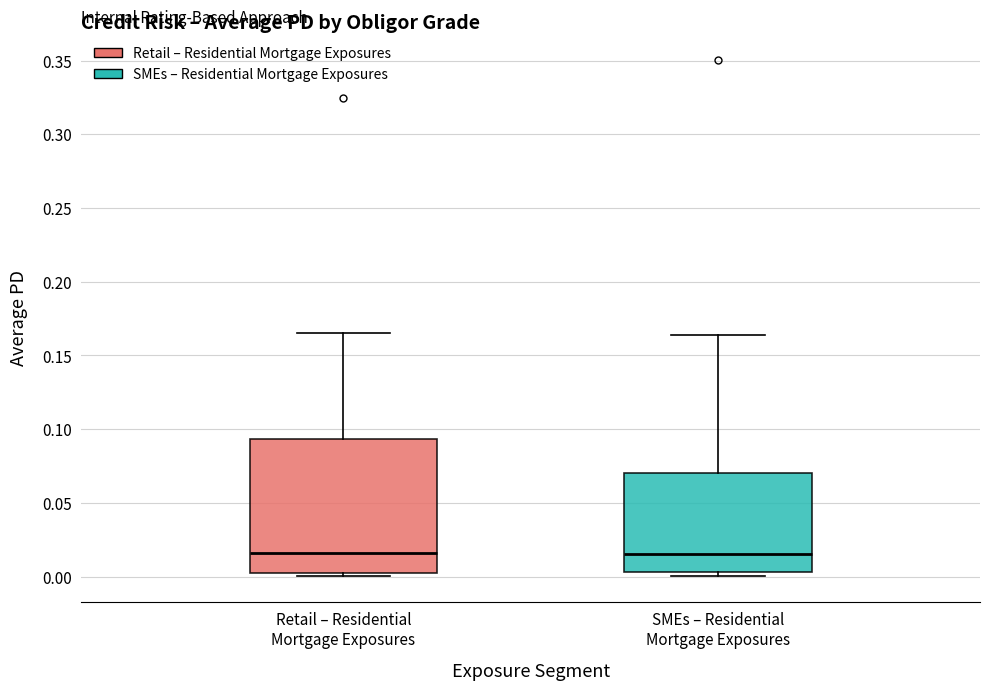

Reading left to right, transcribe this box plot: for each box, give where its median line is, the range the box spans, and where its two whiskers end, as read against the y-axis. The values are not printed on the chart, so give them approximately, as read against the axis.

Retail – Residential Mortgage Exposures: median 0.015, box 0.000 to 0.095, whiskers 0.000 (just below the box's lower edge) to 0.165
SMEs – Residential Mortgage Exposures: median 0.015, box 0.005 to 0.070, whiskers 0.000 to 0.165